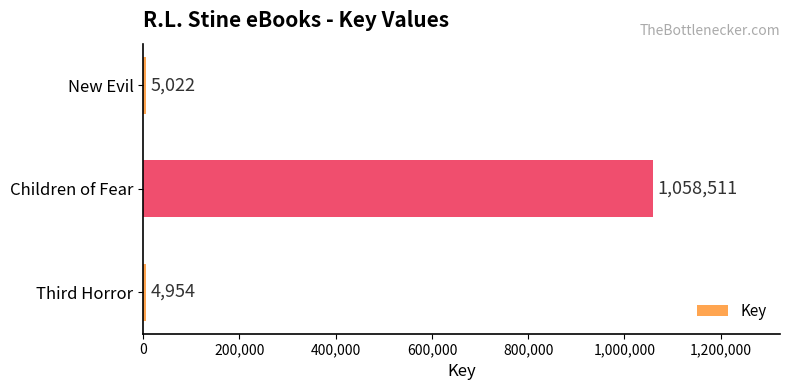

How many bars are there in total?

3